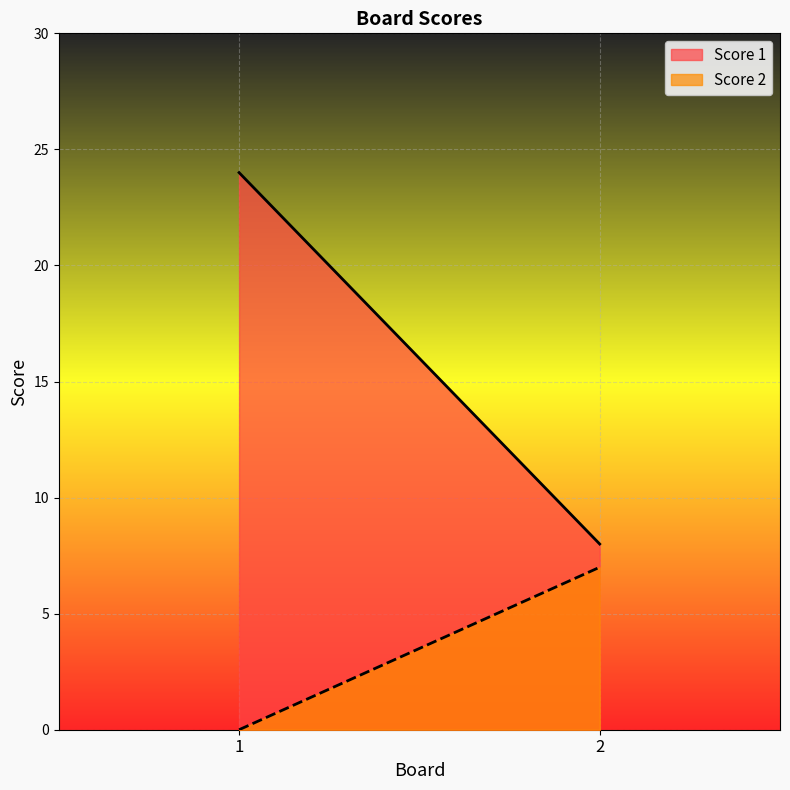

Between 2 and 1, which is larger?

1